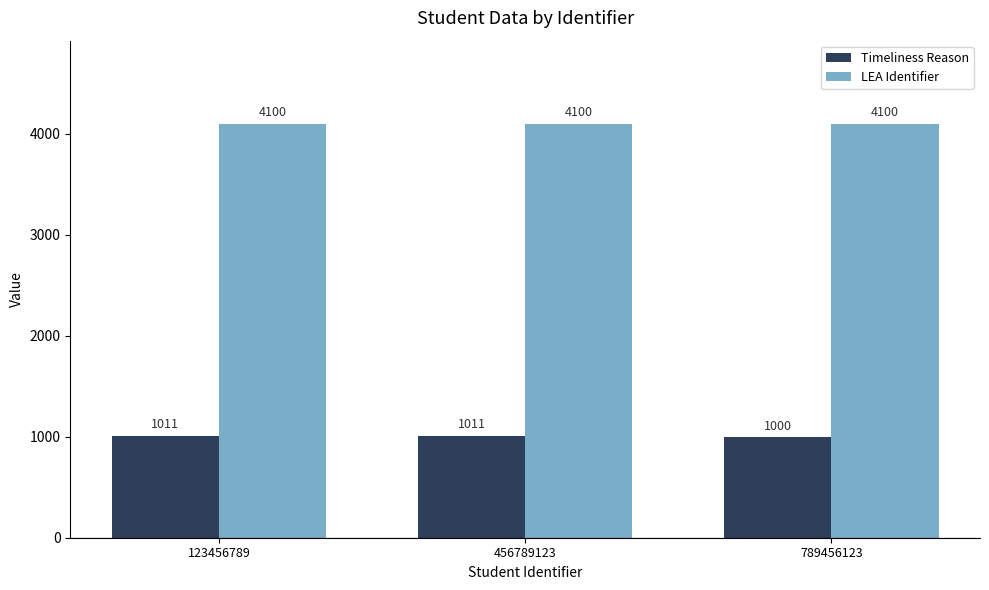

What is the total value across all series at 789456123?

5100